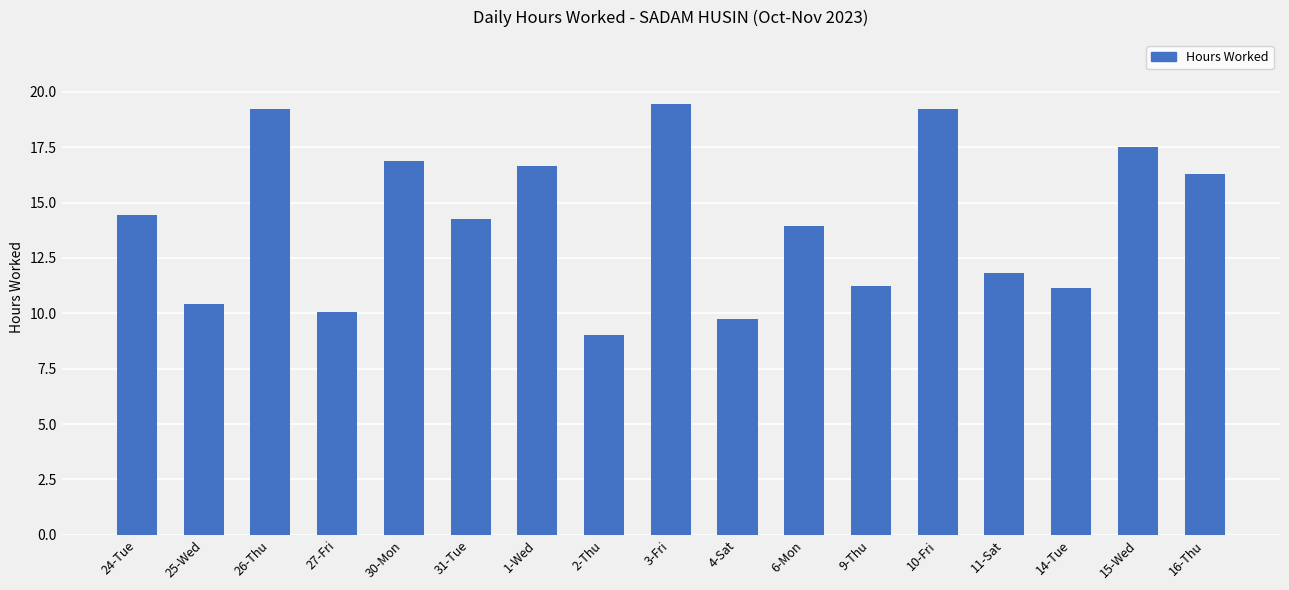

Count the number of categories in the chart.

17